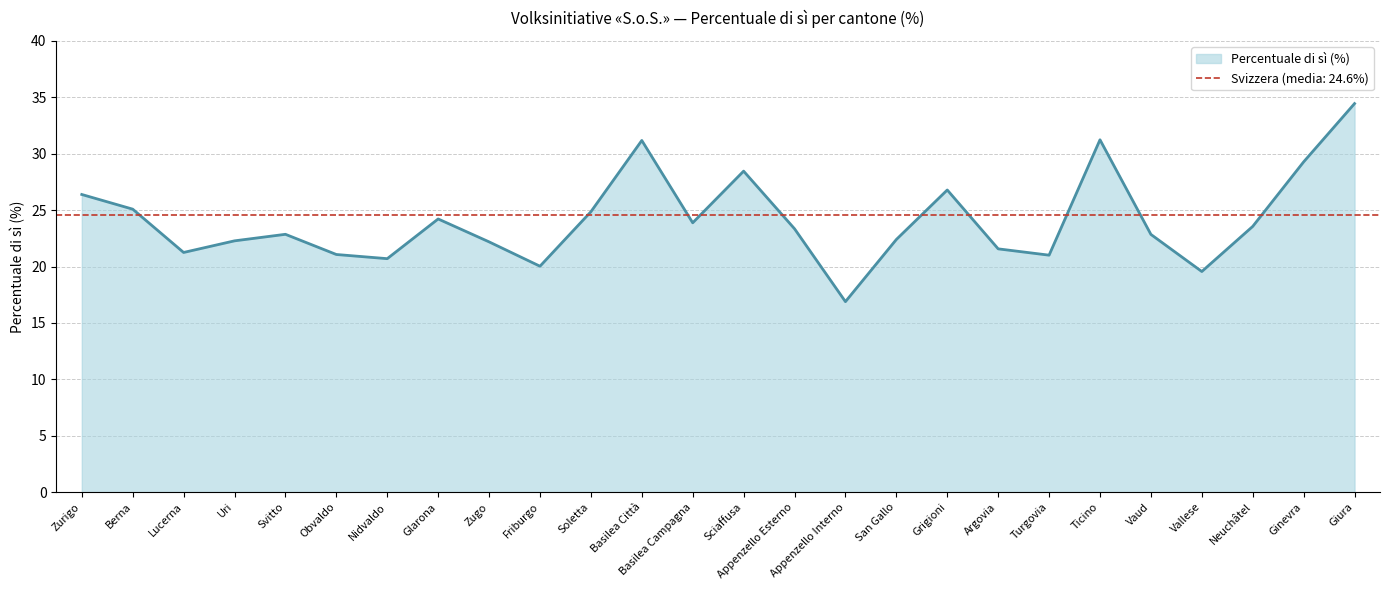

What is the sum of all values?

627.4